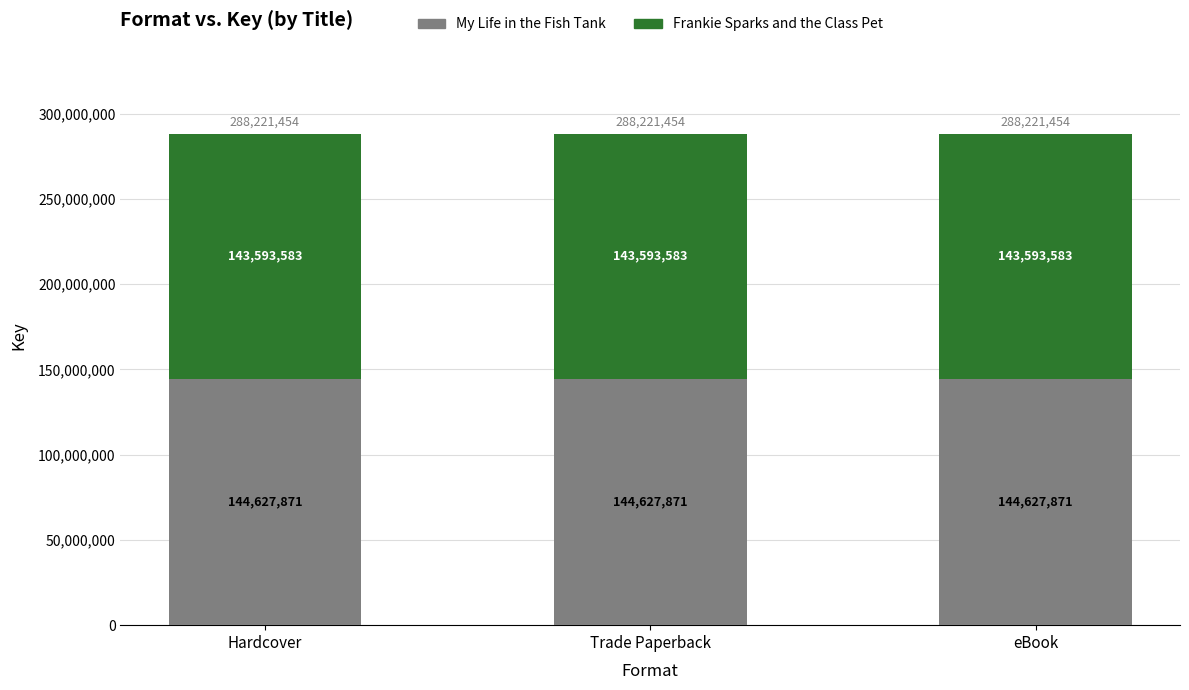

What is the total value across all series at Hardcover?

288221454